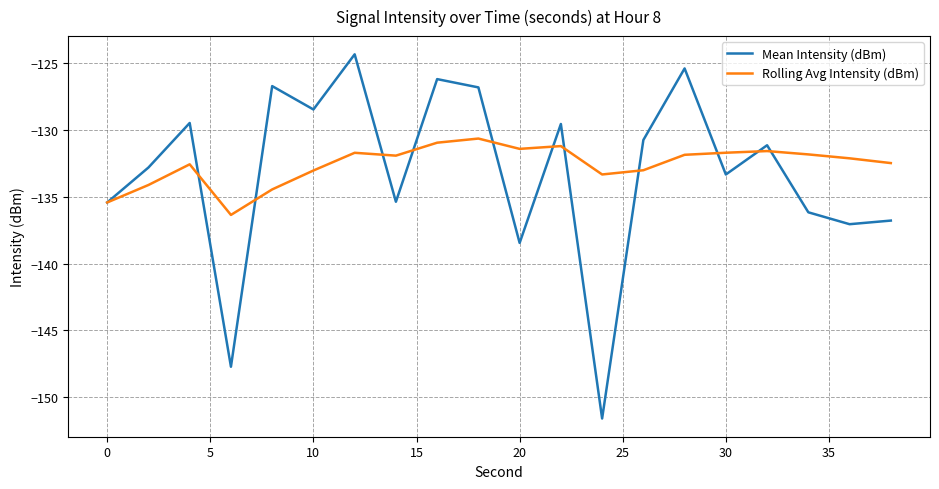

True or false: Rolling Avg Intensity (dBm) and Mean Intensity (dBm) cross at least once.

True